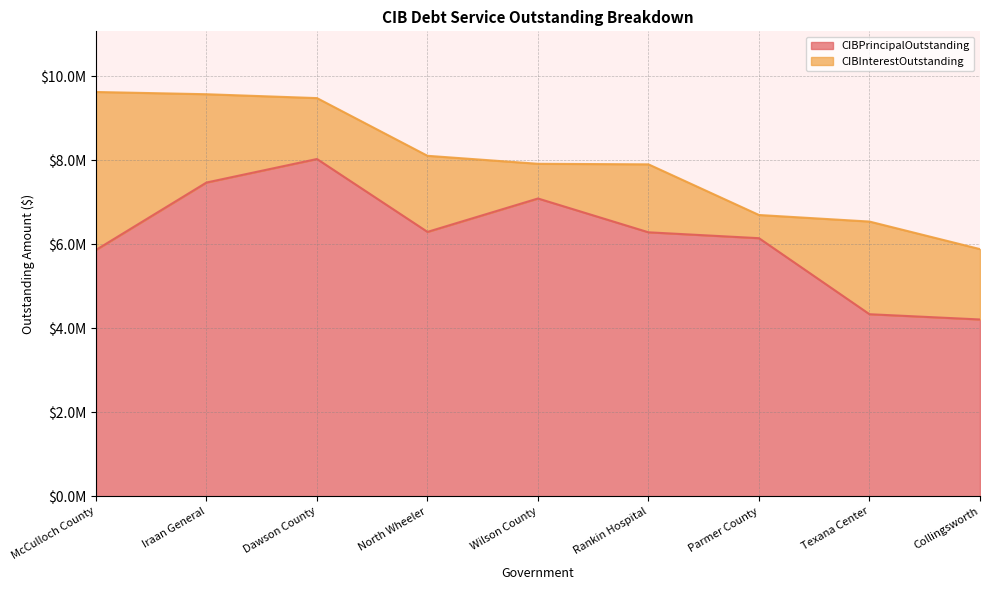

Reading left to right, transcribe all the data shown in this chart.

5865233.5	7470000.0	8030000.0	6295000.0	7090000.0	6285000.0	6145000.0	4335000.0	4210000.0